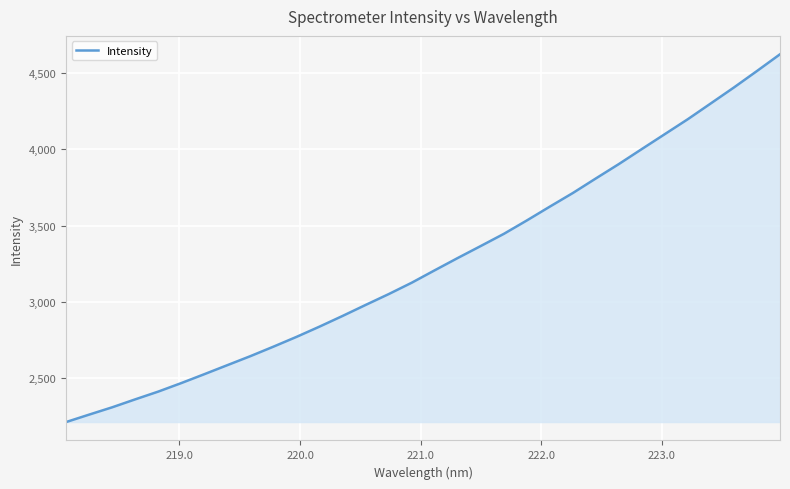

What is the maximum value shown in the chart?

4622.3